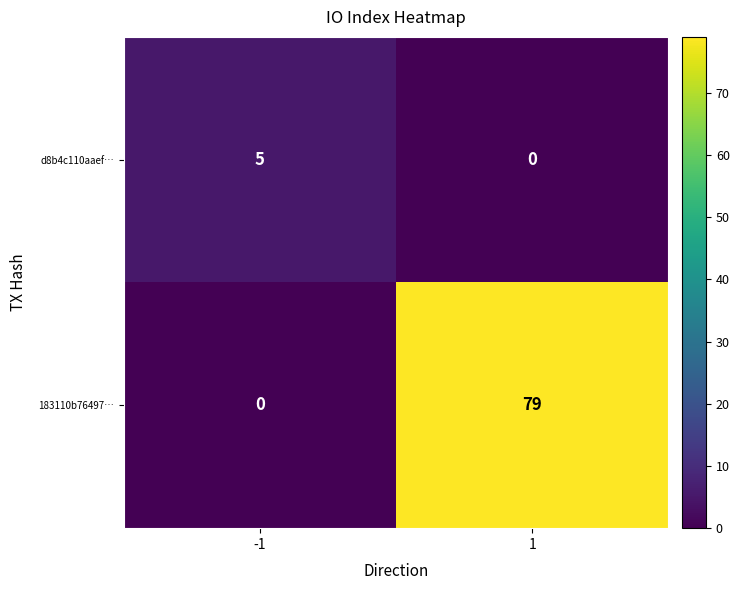

Is it true that 183110b76497… equals 27 at -1?

False